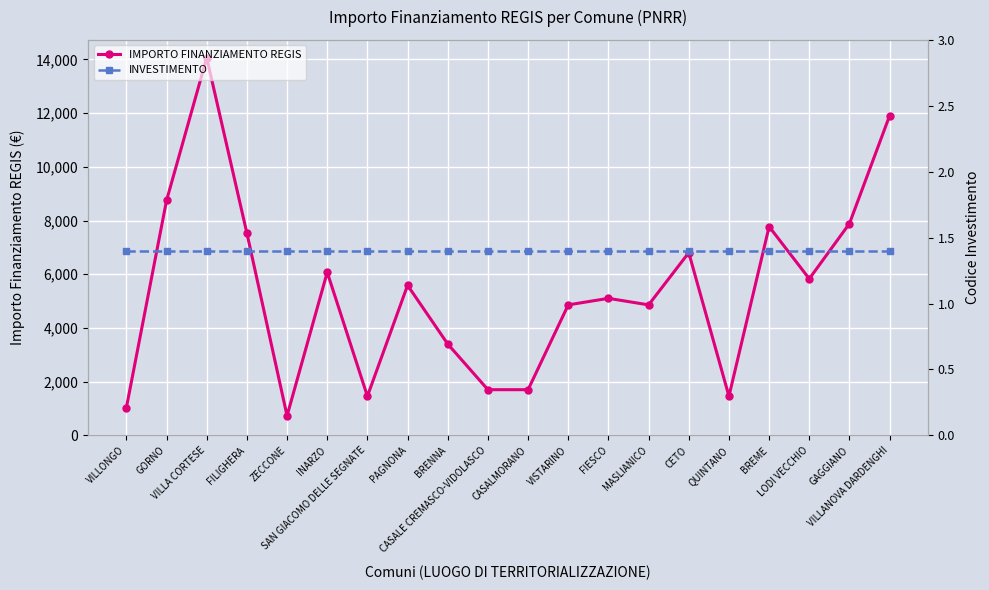

What is the difference between the IMPORTO FINANZIAMENTO REGIS values at CETO and FIESCO?

1701